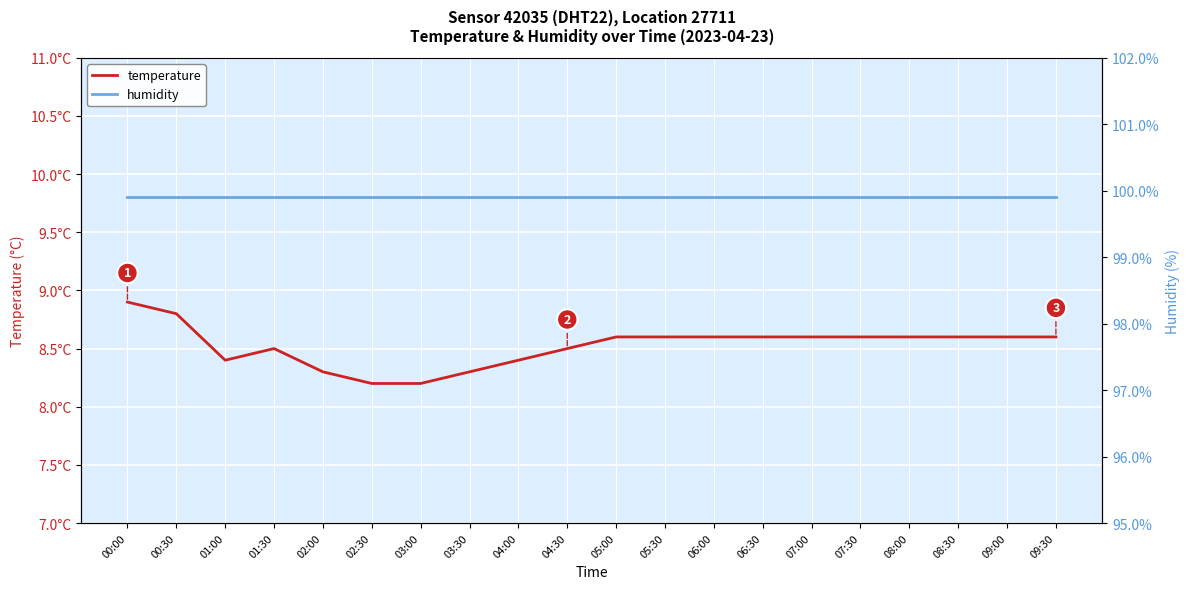

Which series has the largest range (max minus min)?

temperature